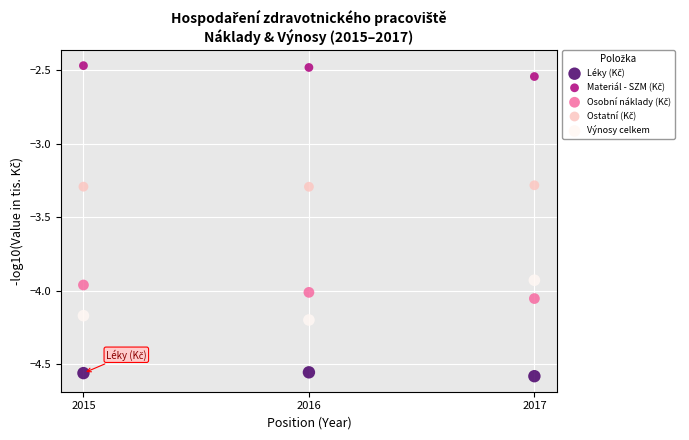

What is the X range (max minus min) for the scatter plot?

2.0